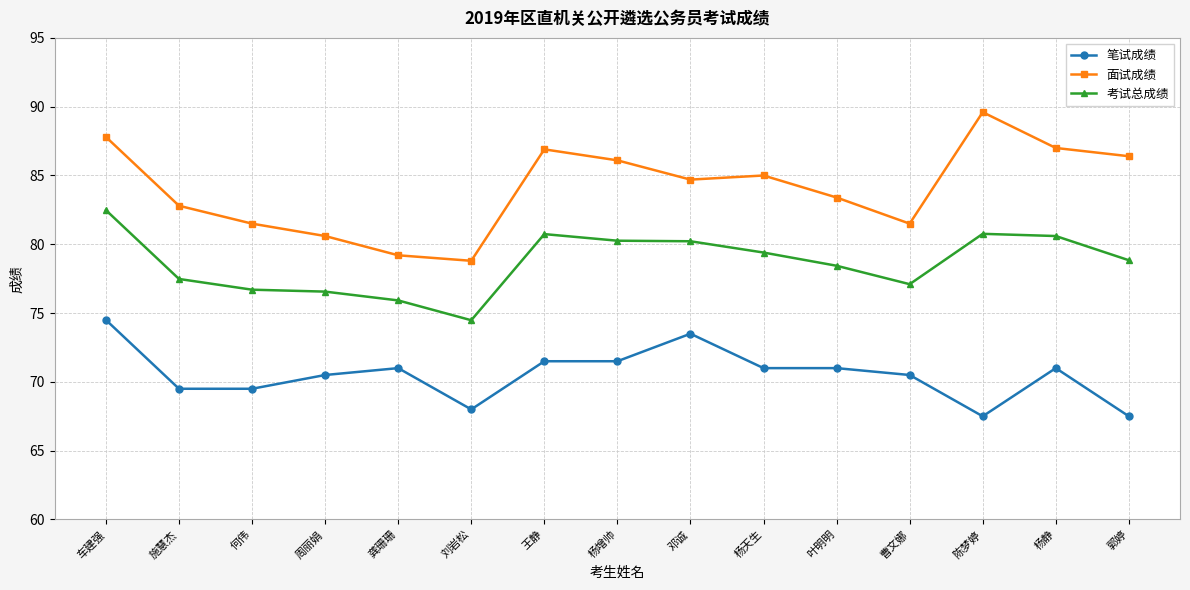

Which label corresponds to the largest value in the chart?

陈梦婷